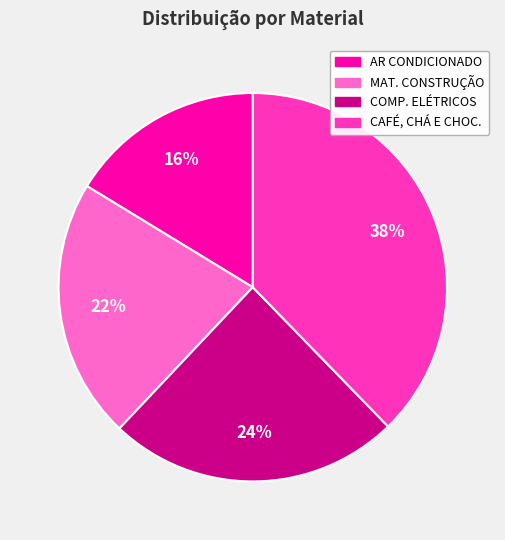

True or false: COMP. ELÉTRICOS accounts for 24% of the total.

True